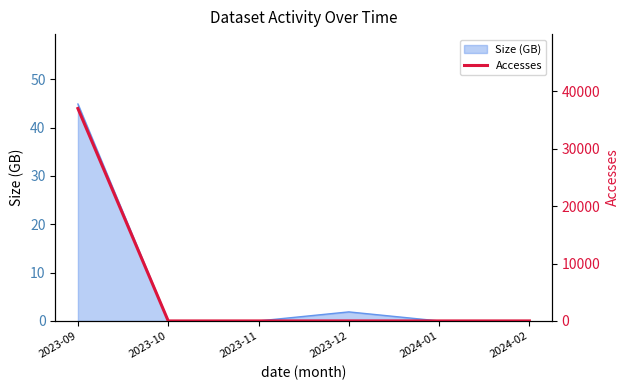

At which label is Size (GB) closest to 22?

2023-12